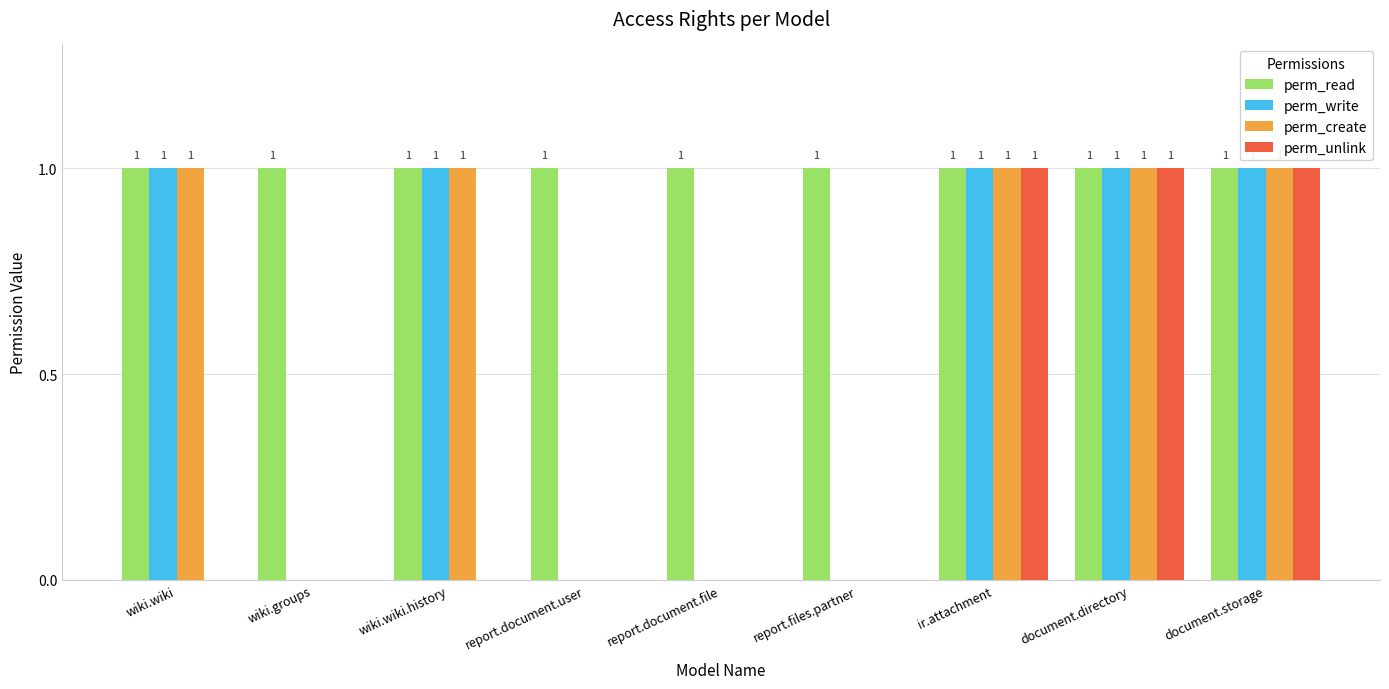

What is the sum of all perm_unlink values?

3